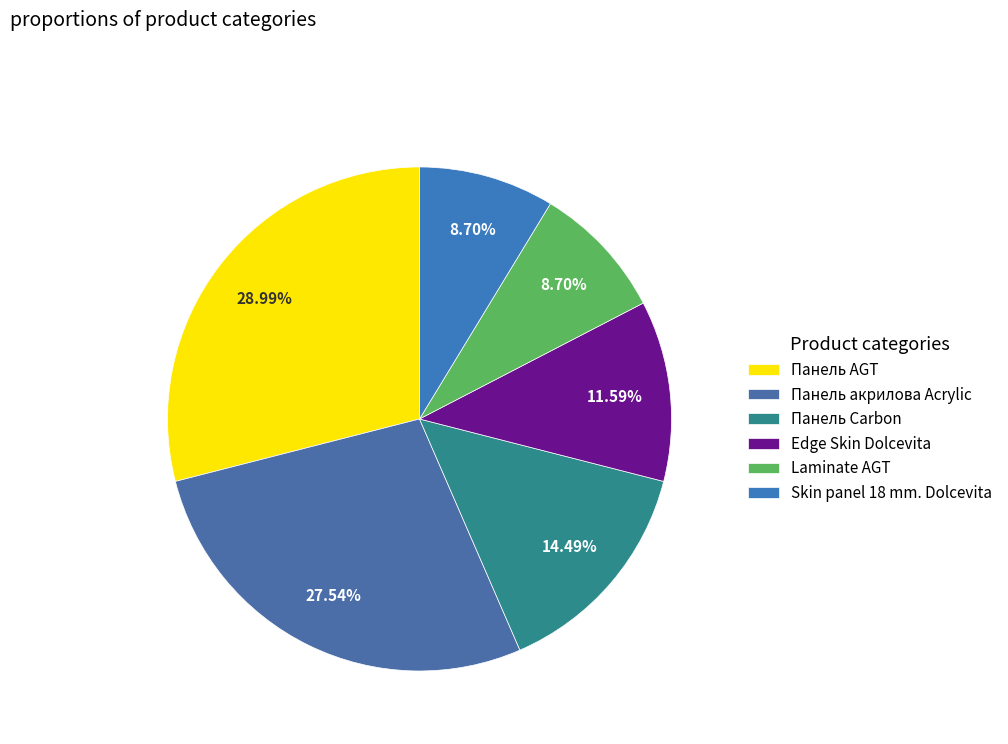

Which category has the smallest portion of the pie?

Laminate AGT